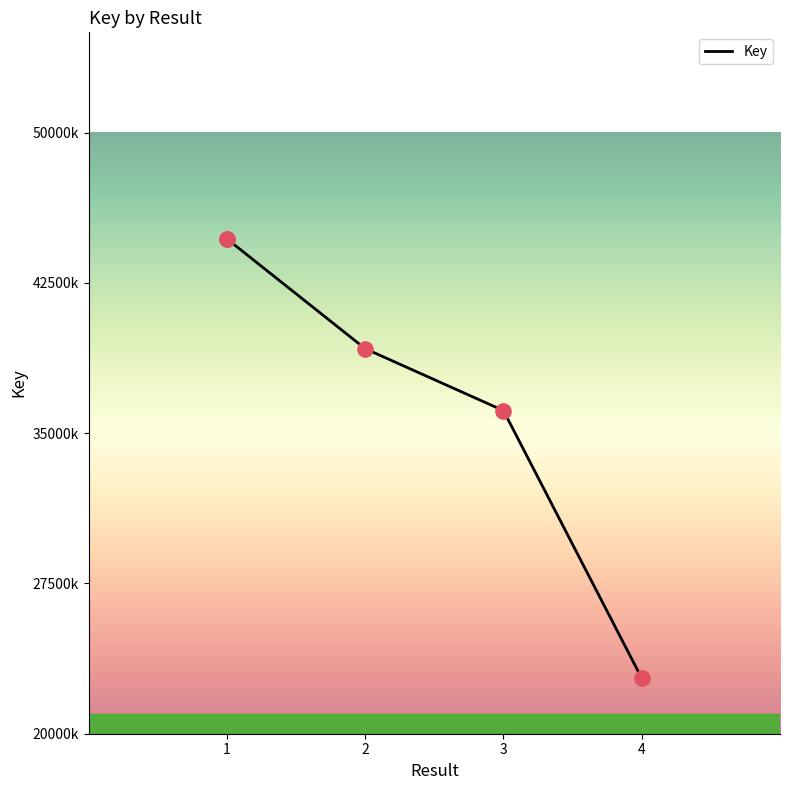

Between 4 and 3, which is larger?

3